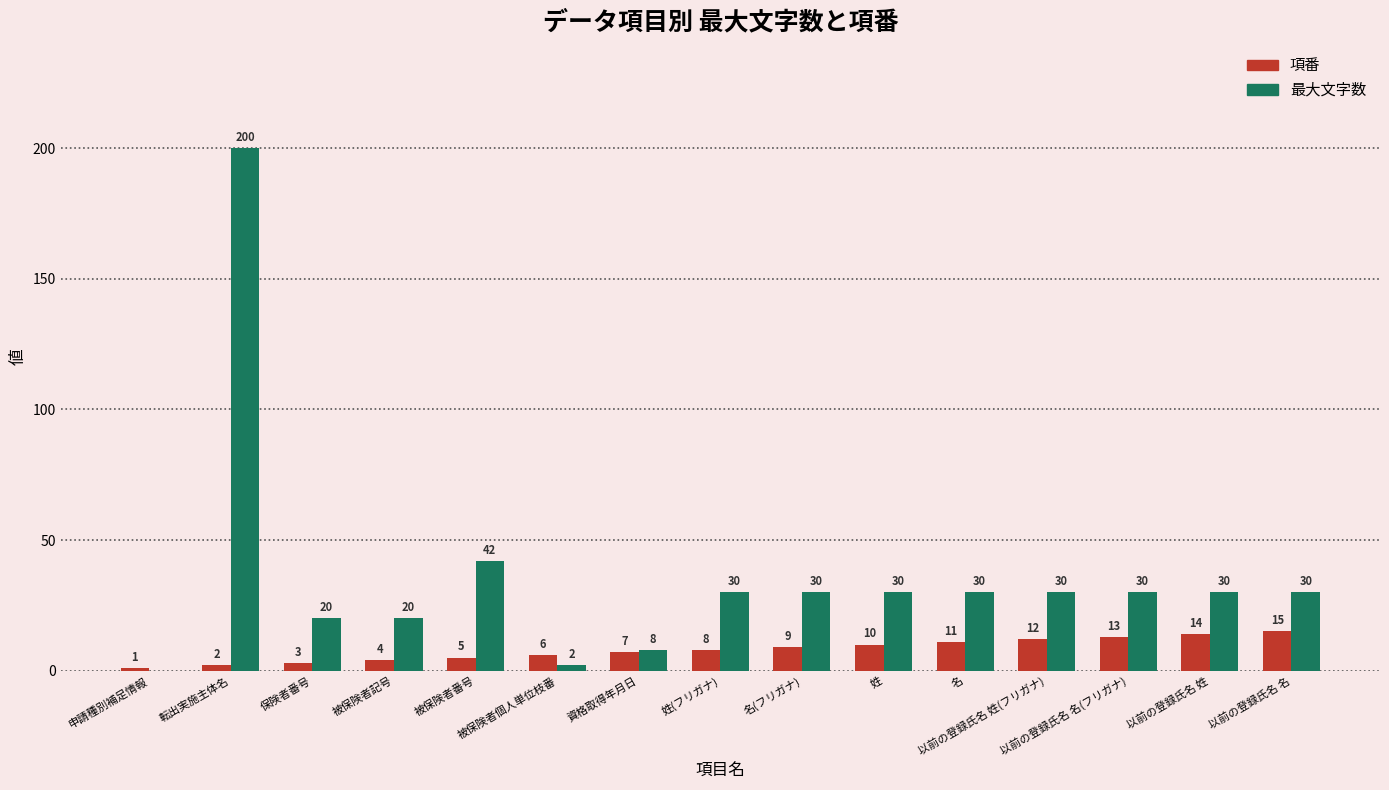

What is the approximate value of 最大文字数 at 以前の登録氏名 姓(フリガナ), to the nearest 10?

30